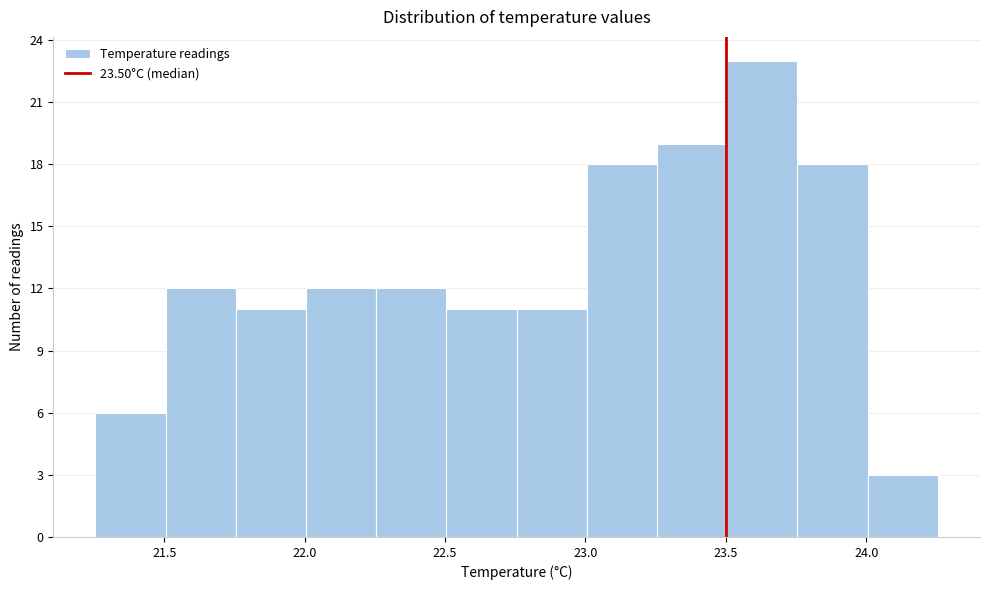

Which range on the x-axis has the tallest bar?

23.505 to 23.755